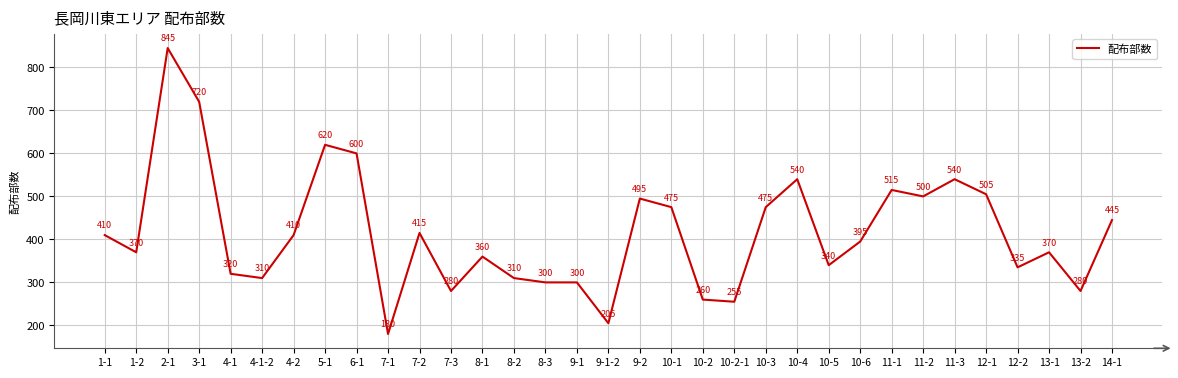

What is the change in value from 7-3 to 10-1?

+195